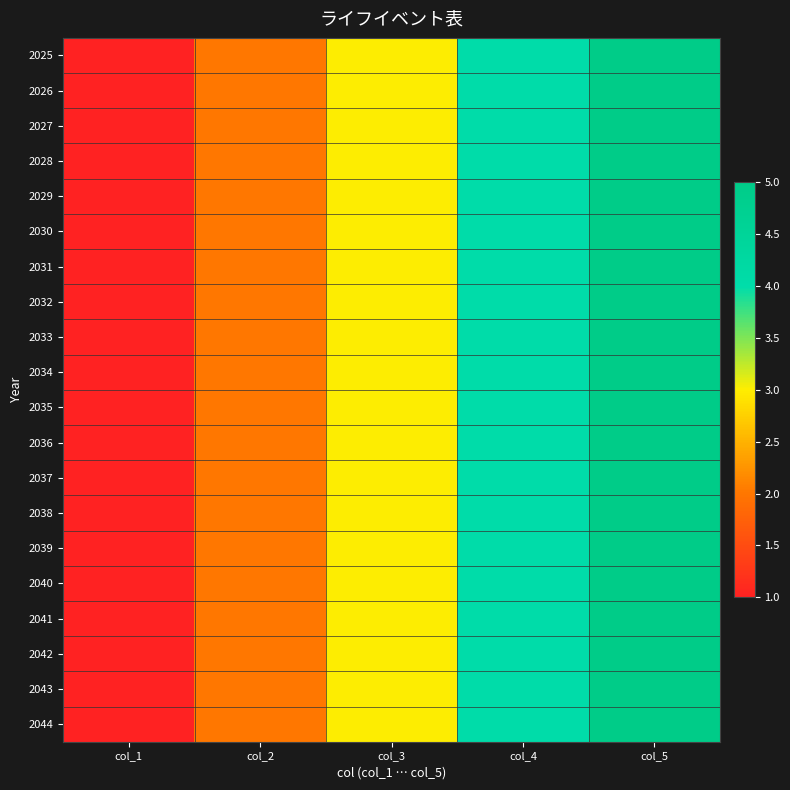

How many categories are shown in the chart?

5